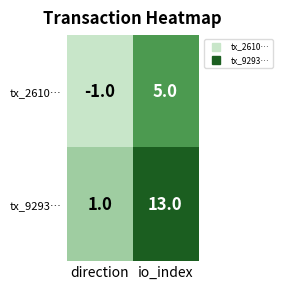

List the series in order of their peak value, lowest first.

tx_2610…, tx_9293…